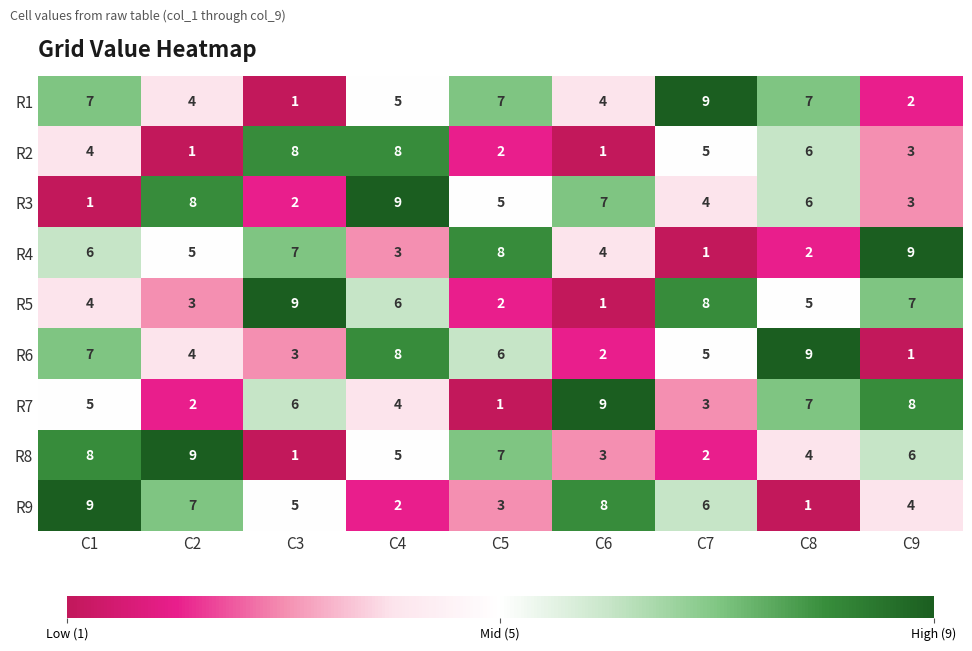

What is the difference between the highest and lowest values at C5?

7